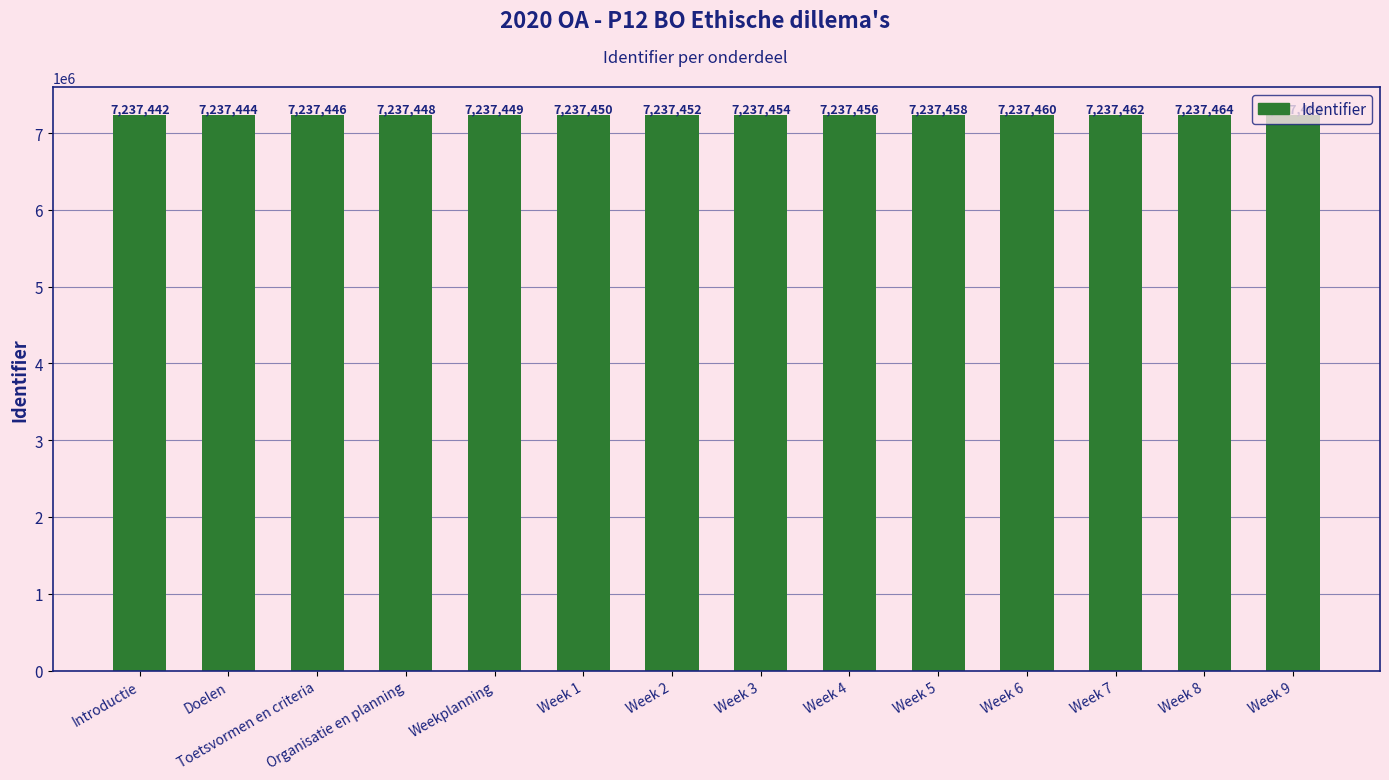

List the labels in order of value, smallest first.

Introductie, Doelen, Toetsvormen en criteria, Organisatie en planning, Weekplanning, Week 1, Week 2, Week 3, Week 4, Week 5, Week 6, Week 7, Week 8, Week 9